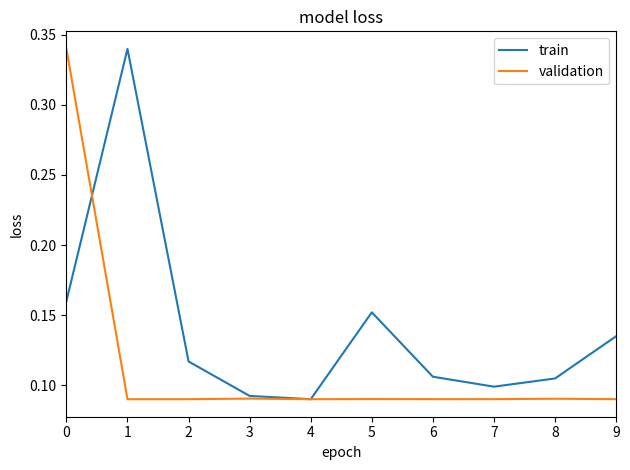

Is this an area chart (filled region under the line)?

No